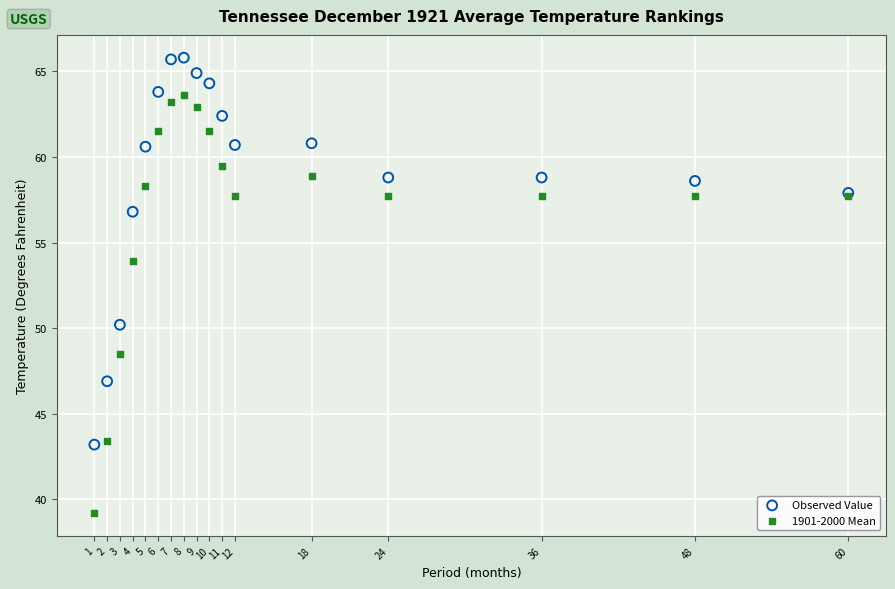

Which series reaches the minimum Y coordinate?

1901-2000 Mean